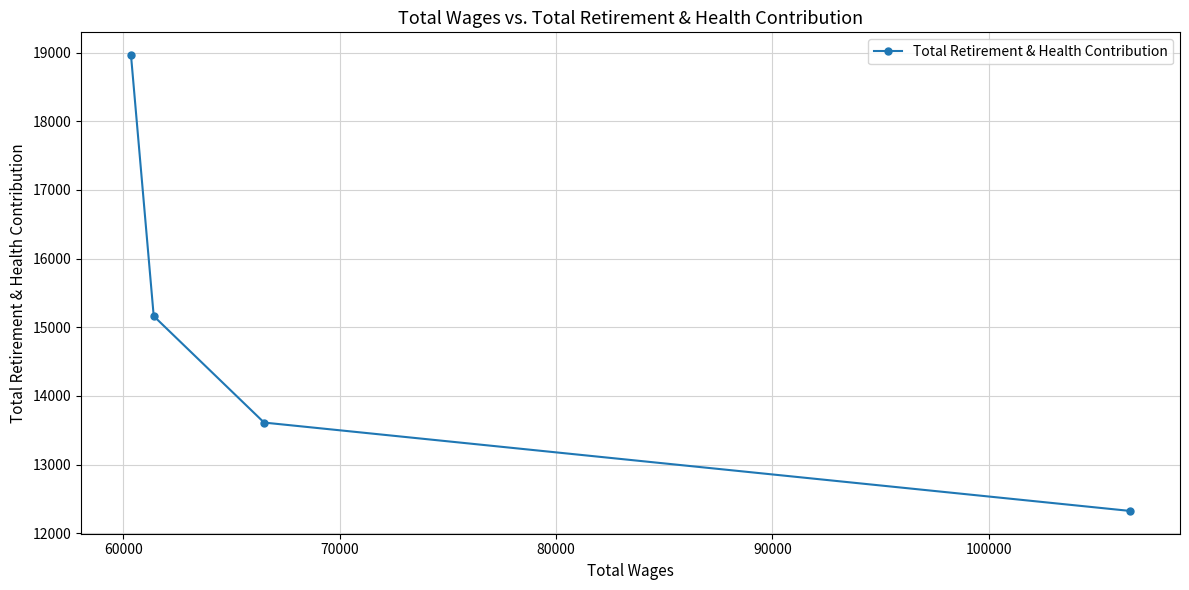

What is the smallest value displayed?

12324